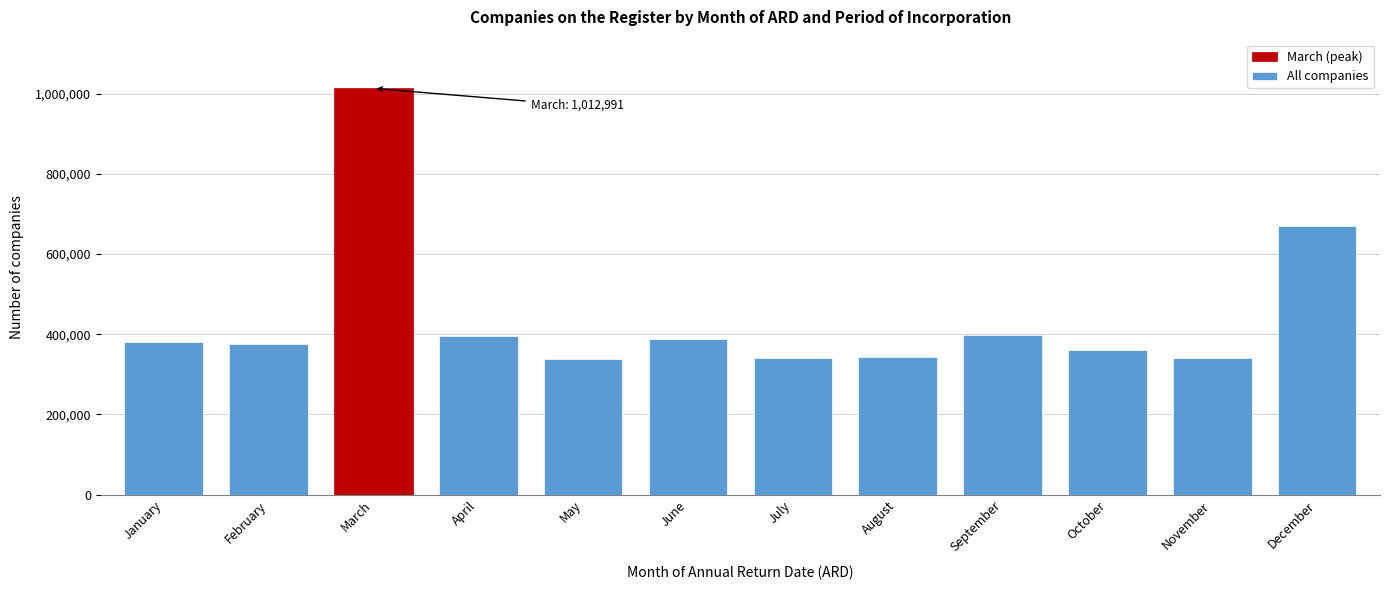

What is the smallest value displayed?

338886